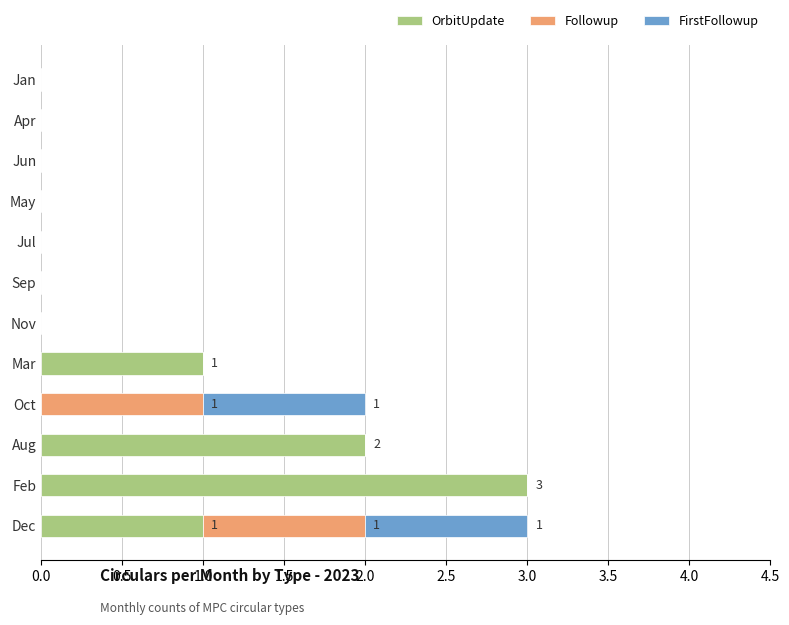

What is the total value across all series at Dec?

3